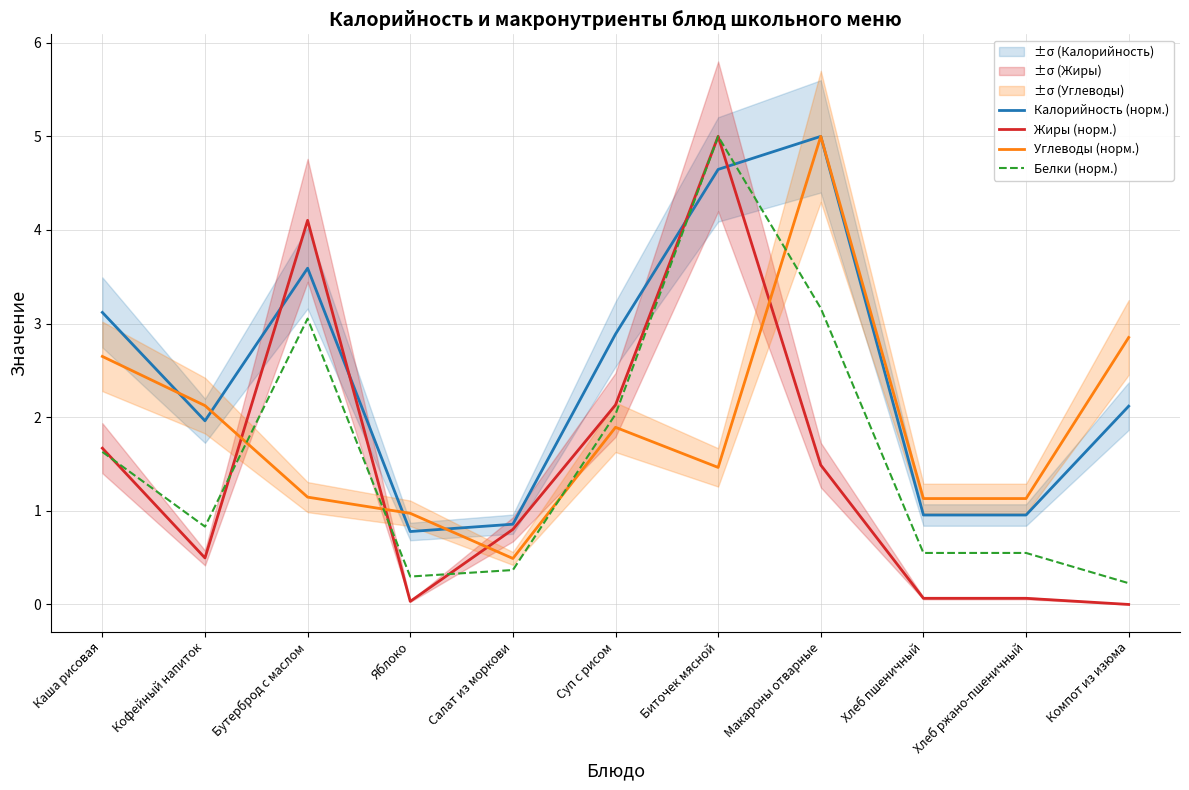

True or false: Белки (норм.) and Углеводы (норм.) cross at least once.

True